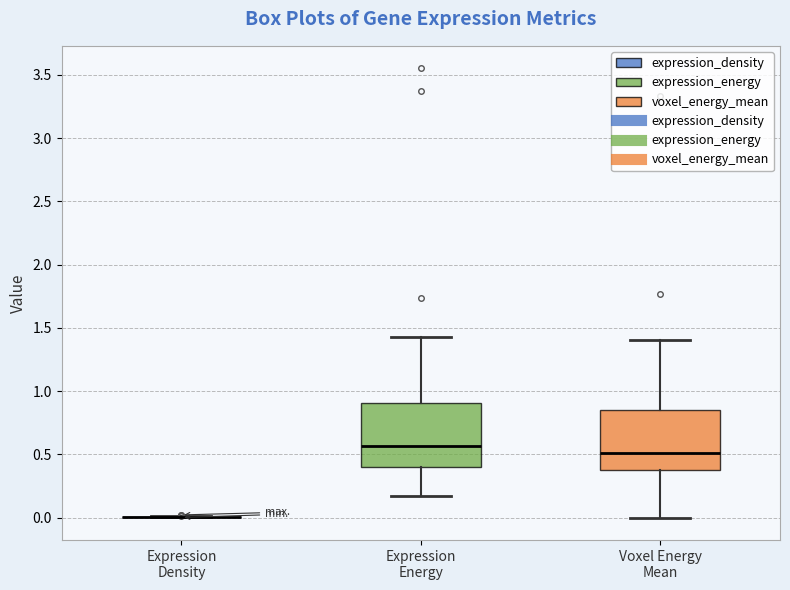

Reading left to right, transcribe this box plot: for each box, give where its median line is, the range the box spans, and where its two whiskers end, as read against the y-axis. The values are not printed on the chart, so give them approximately, as read against the axis.

Expression Density: box collapsed to a line at 0.00, whiskers 0.00 to 0.00
Expression Energy: median 0.55, box 0.40 to 0.90, whiskers 0.15 to 1.45
Voxel Energy Mean: median 0.50, box 0.35 to 0.85, whiskers 0.00 to 1.40